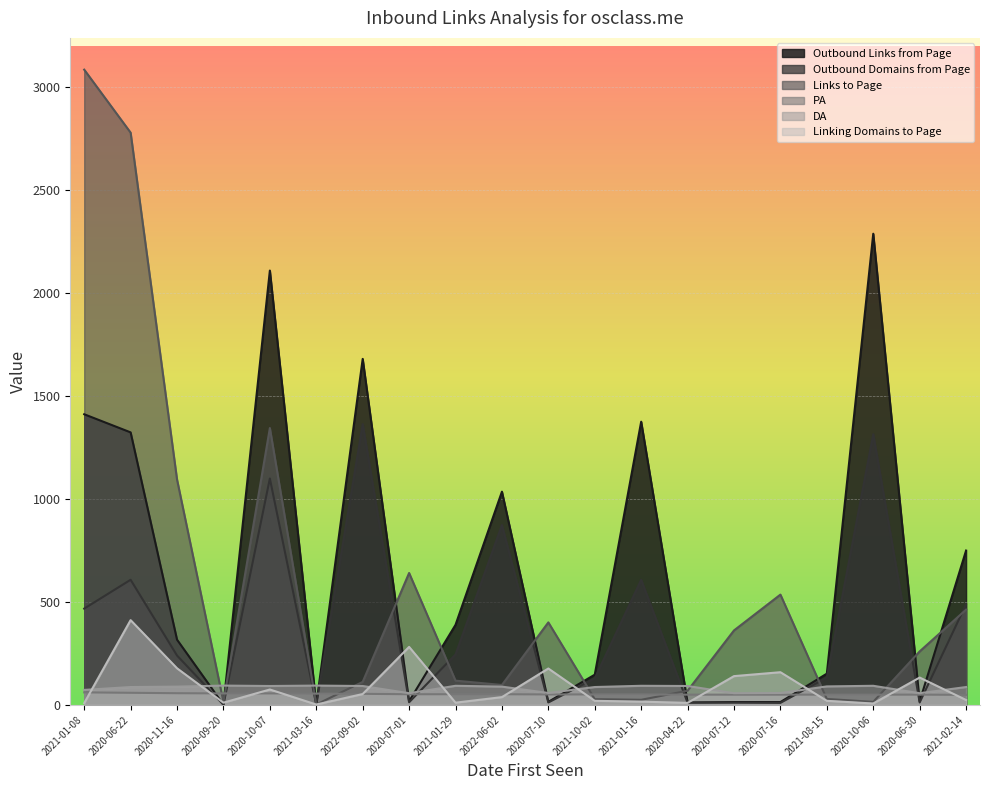

What is the difference between the maximum and second lowest values in the DA series?

37